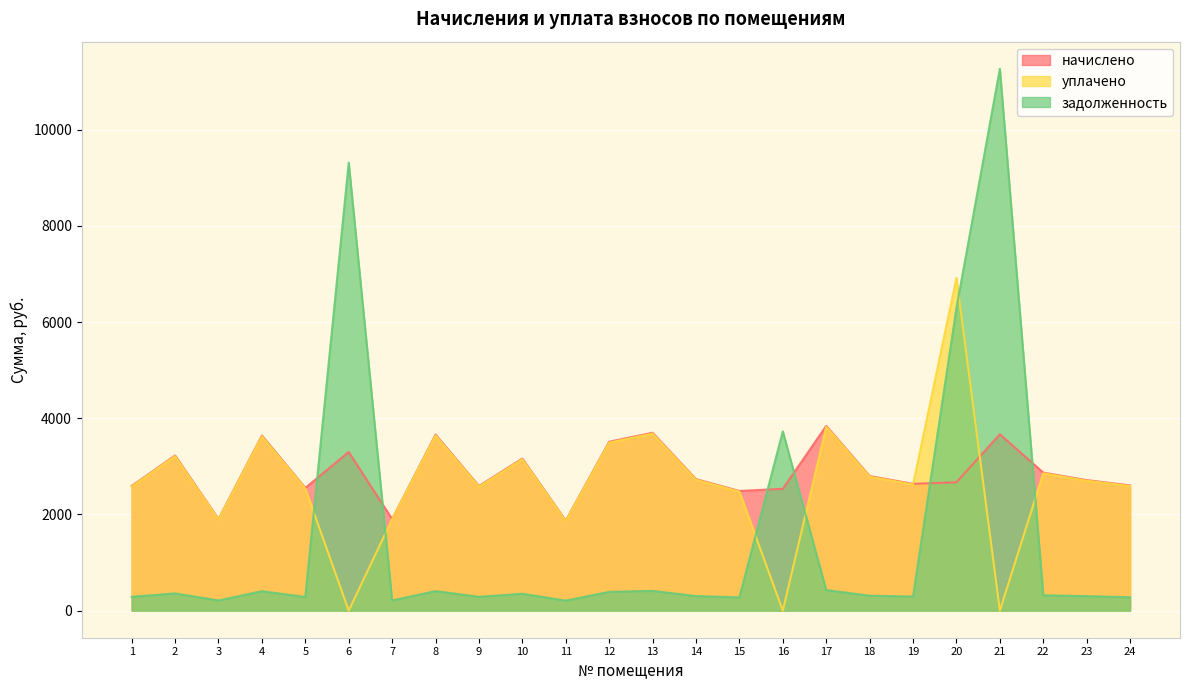

How many interior local peaks does the задолженность series have?

8